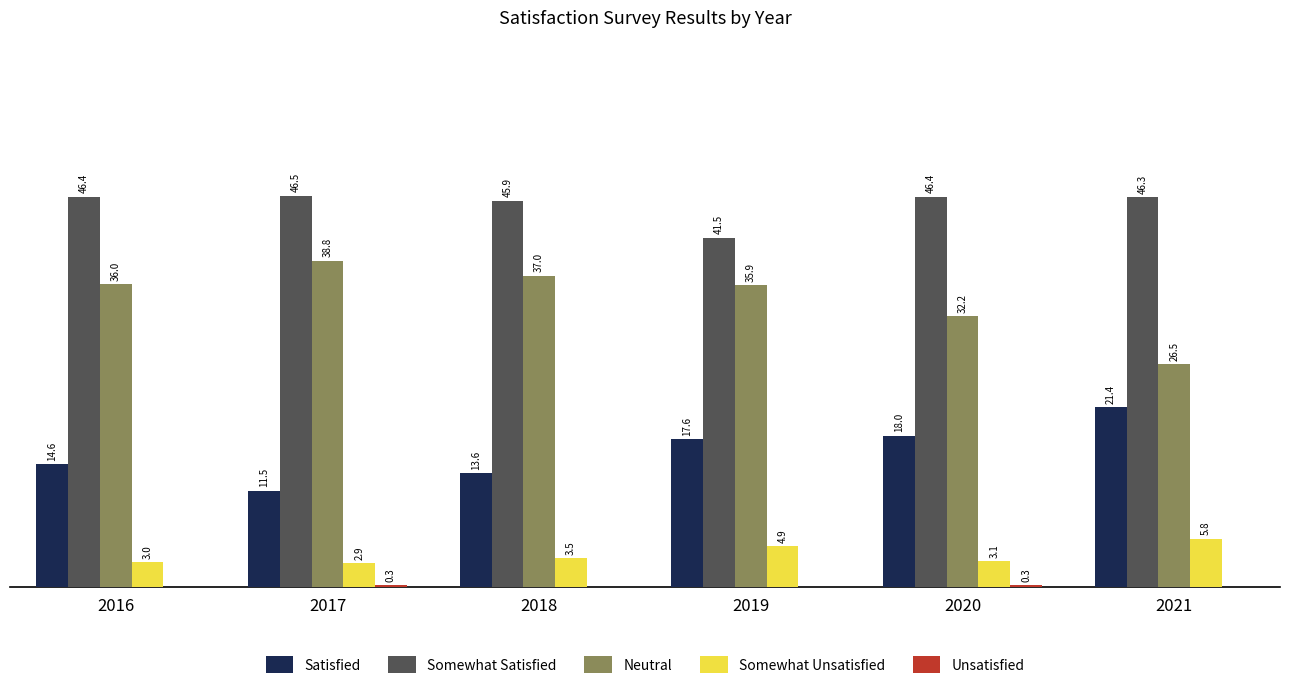

Between 2018 and 2020, which series saw the biggest shift?

Neutral